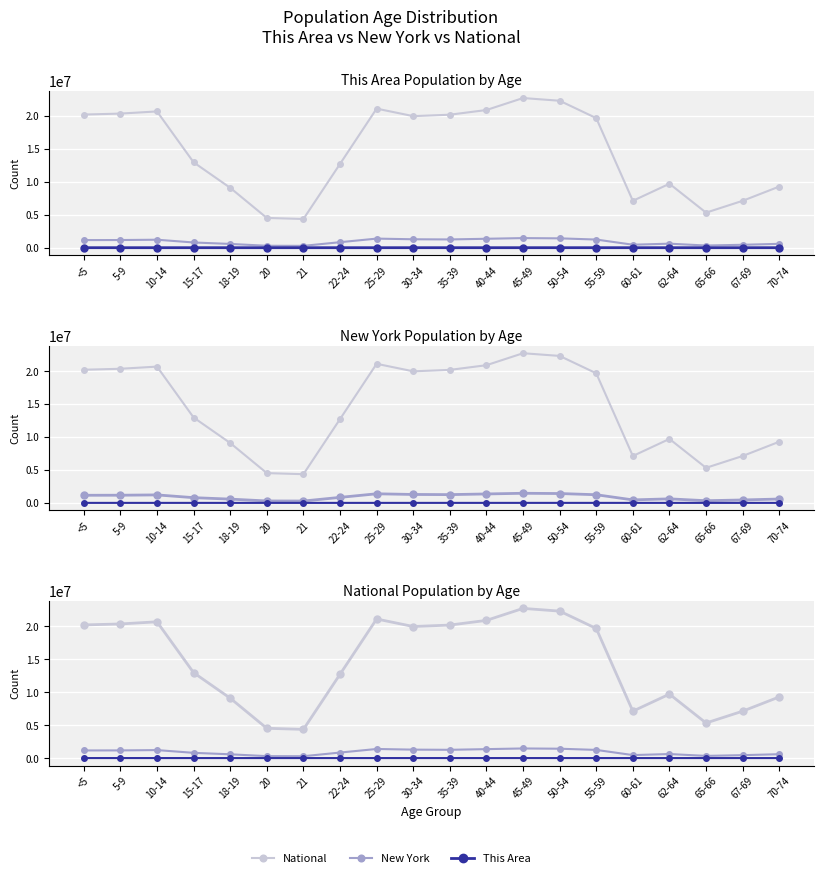

Is this an area chart (filled region under the line)?

No